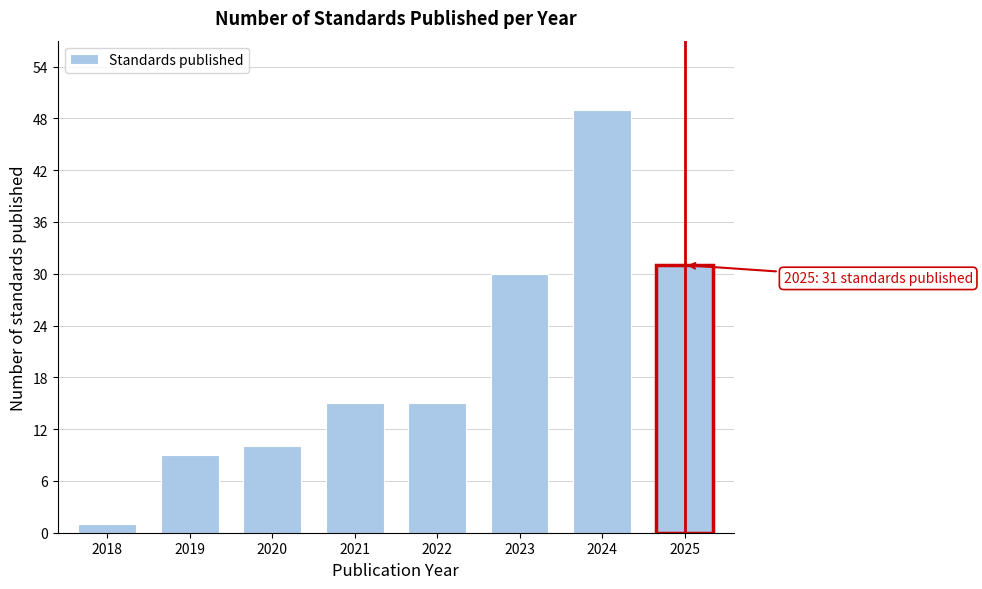

Reading left to right, transcribe all the data shown in this chart.

2018=1	2019=9	2020=10	2021=15	2022=15	2023=30	2024=49	2025=31